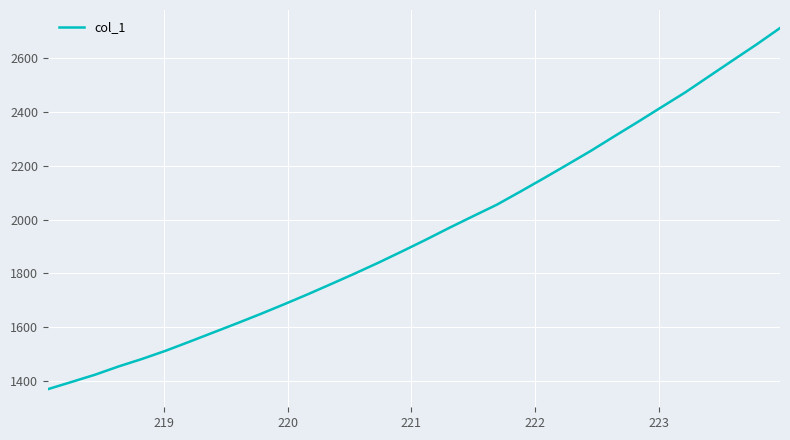

How many categories are shown in the chart?

32